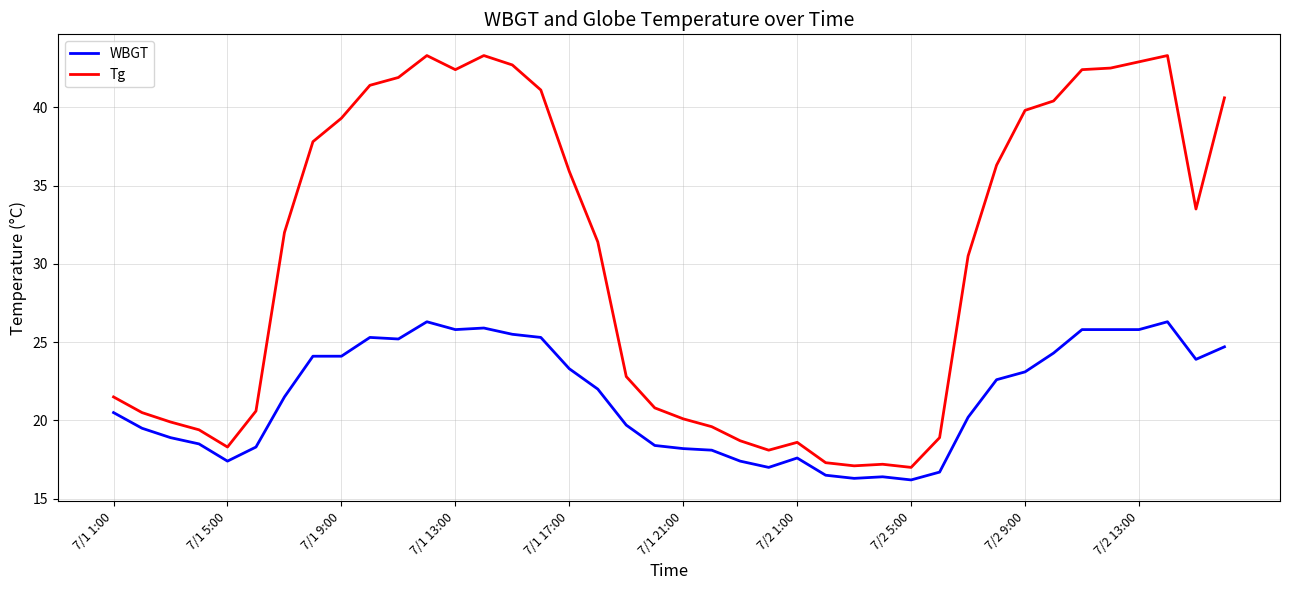

True or false: WBGT and Tg intersect in this chart.

False